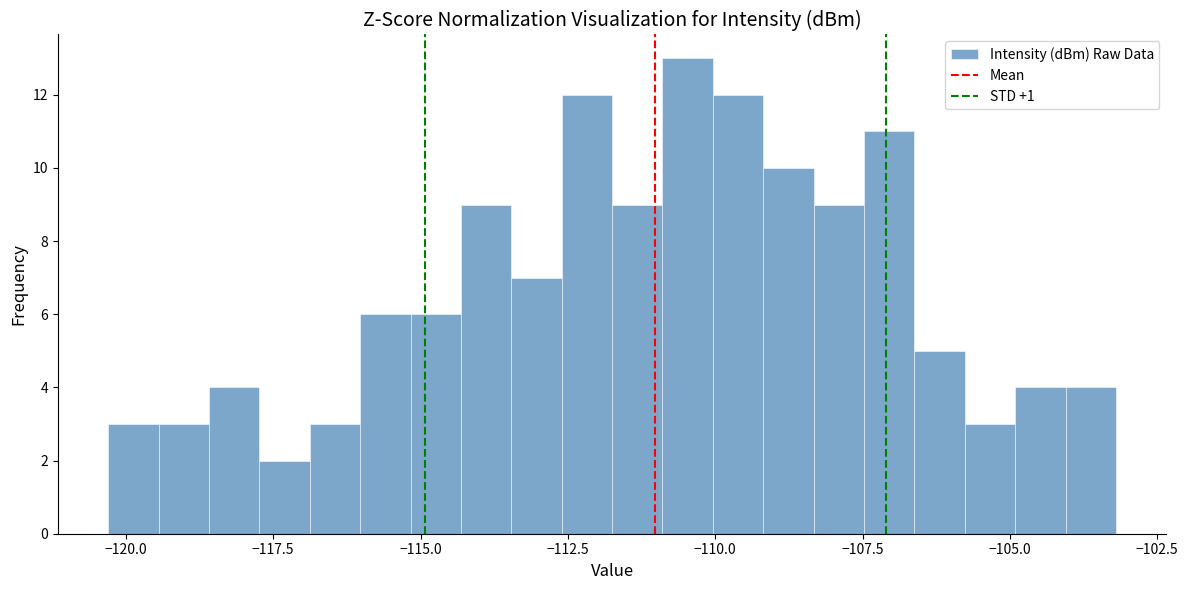

Read against the x-axis, roughly where is the centre of the tallest bar?

-110.5